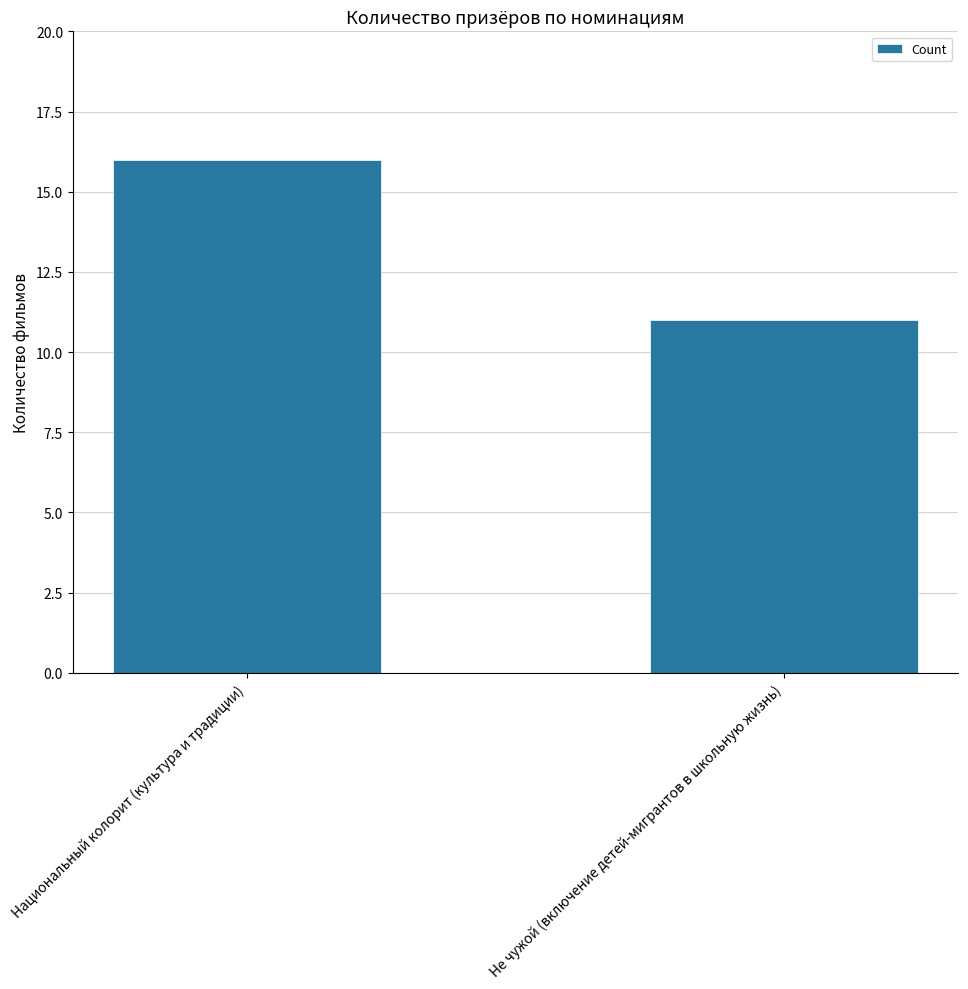

Count the number of categories in the chart.

2